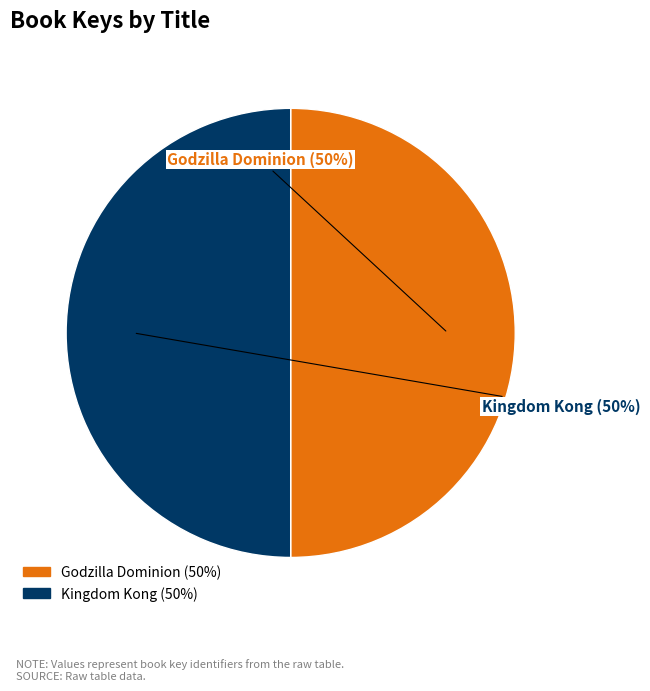

Combined, do Kingdom Kong and Godzilla Dominion account for over 50%?

Yes